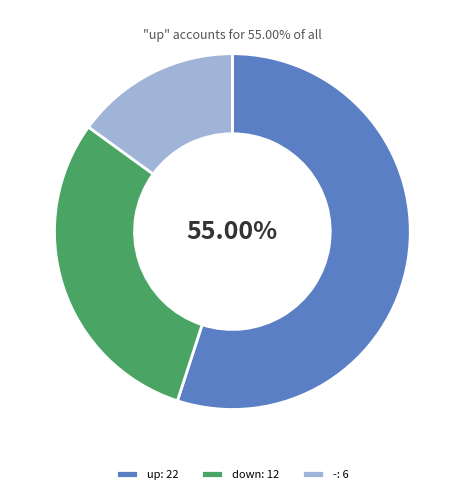

How many slices are in this pie chart?

3